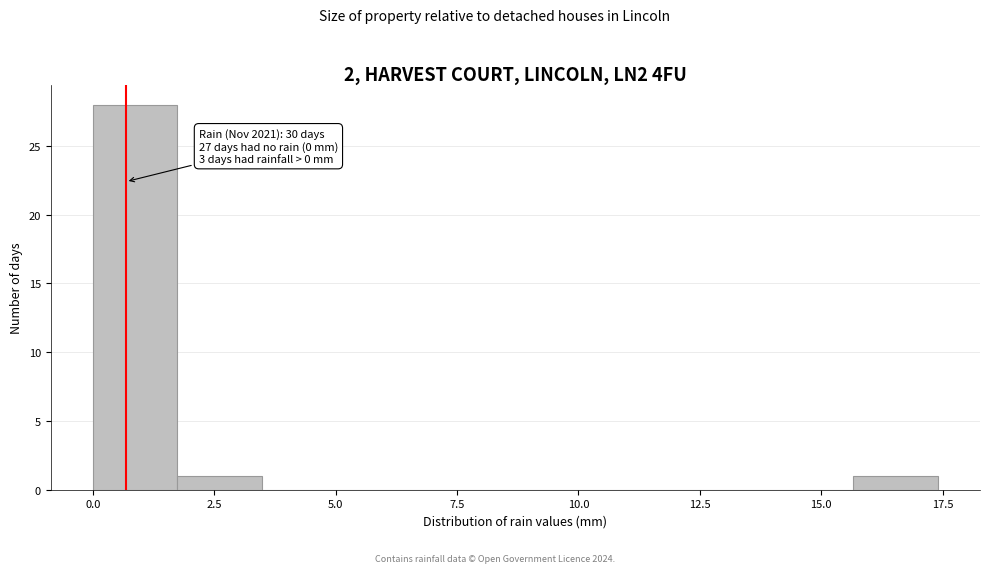

Read against the x-axis, roughly where is the centre of the tallest bar?

1.0